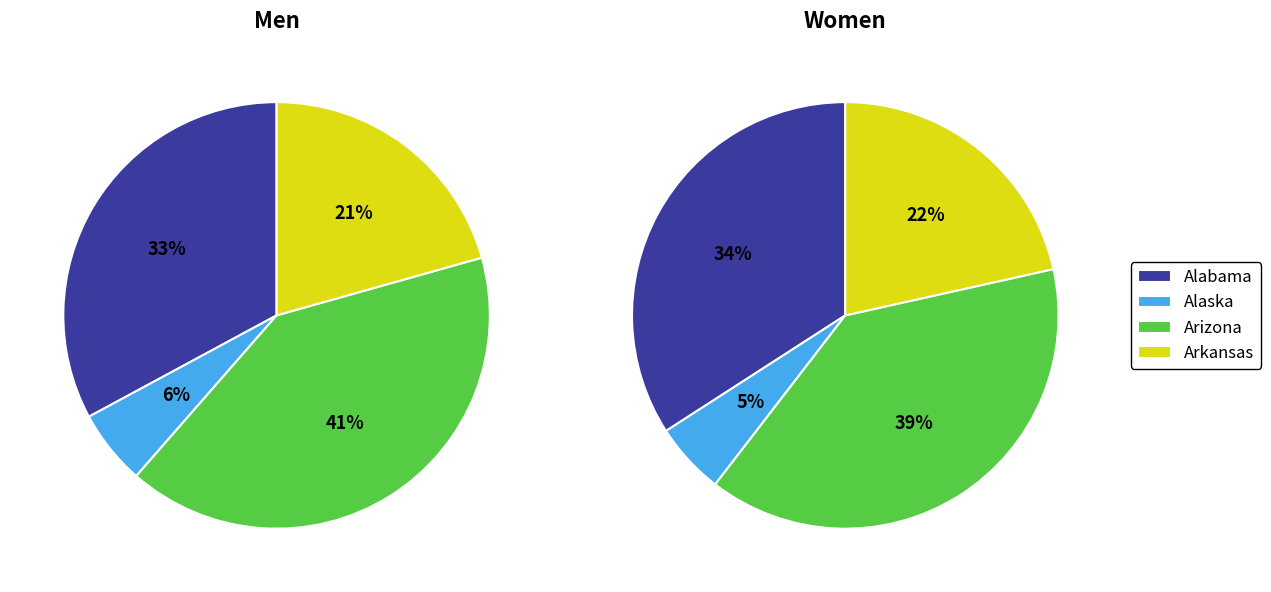

Is Alaska the majority of the pie?

No